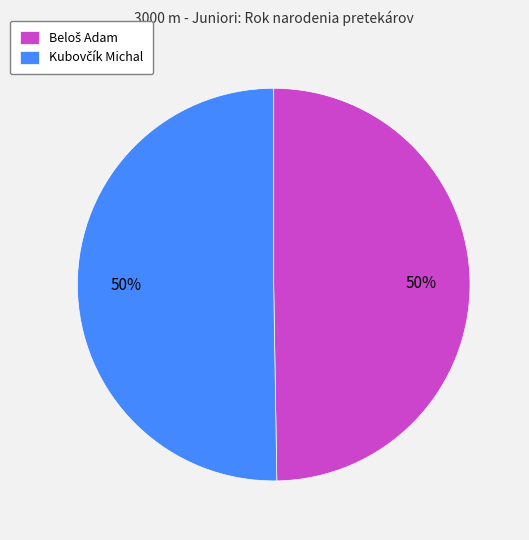

To the nearest percent, what is the average slice percentage?

50%